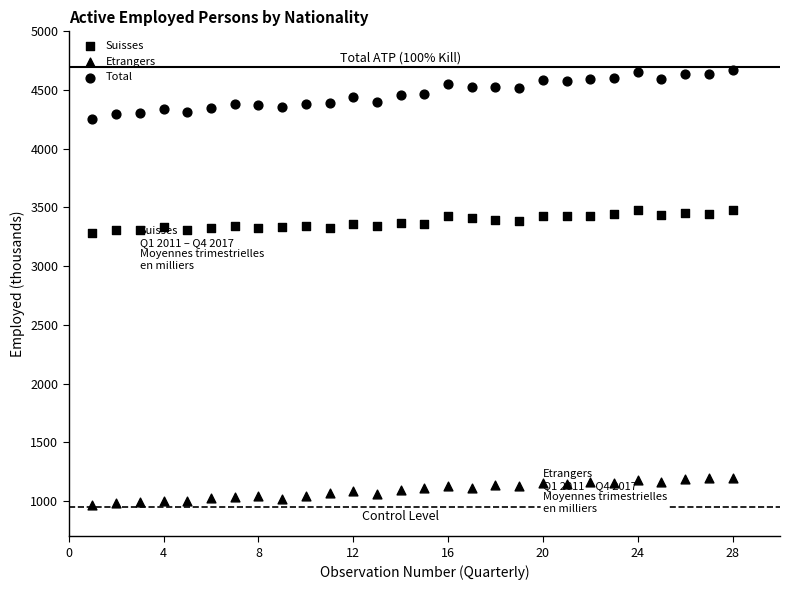

How many data points are displayed?

84